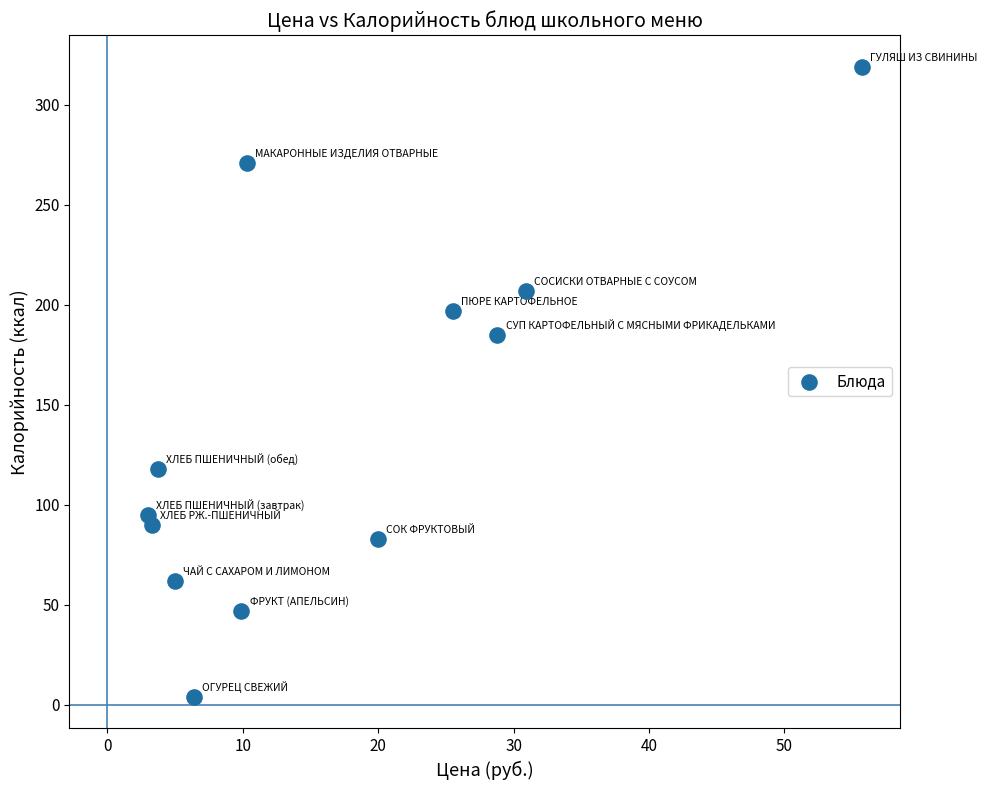

What Y value in the scatter plot is closest to 161?

185